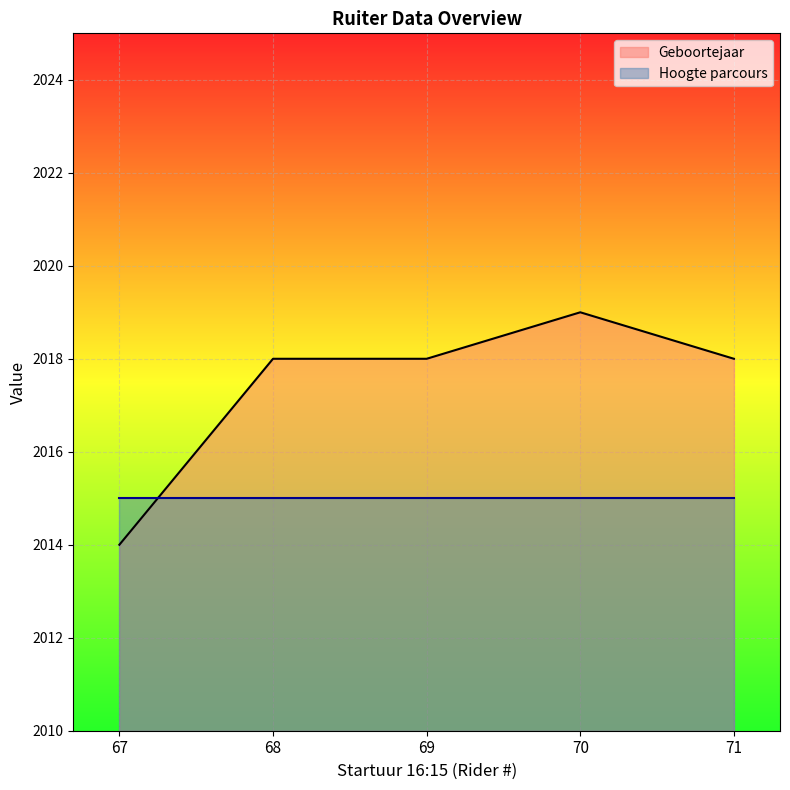

Reading right to left, list all the values displayed in this chart.

71=2018	70=2019	69=2018	68=2018	67=2014